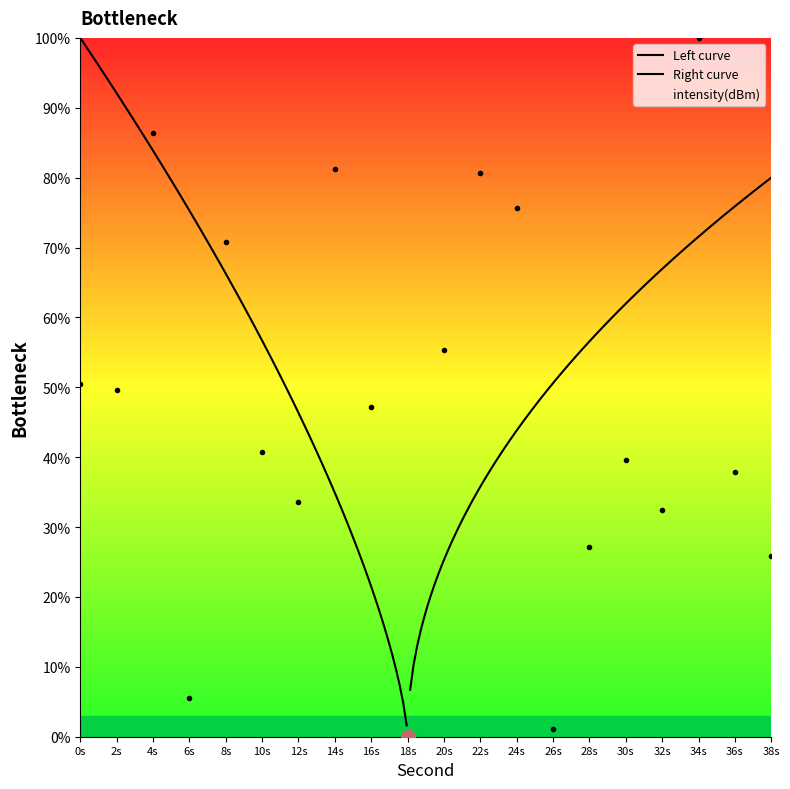

Reading left to right, what are all the values shown in this chart?

50.5	49.6	86.5	5.5	70.8	40.8	33.7	81.2	47.2	0.0	55.4	80.7	75.6	1.1	27.1	39.6	32.4	100.0	37.9	25.9